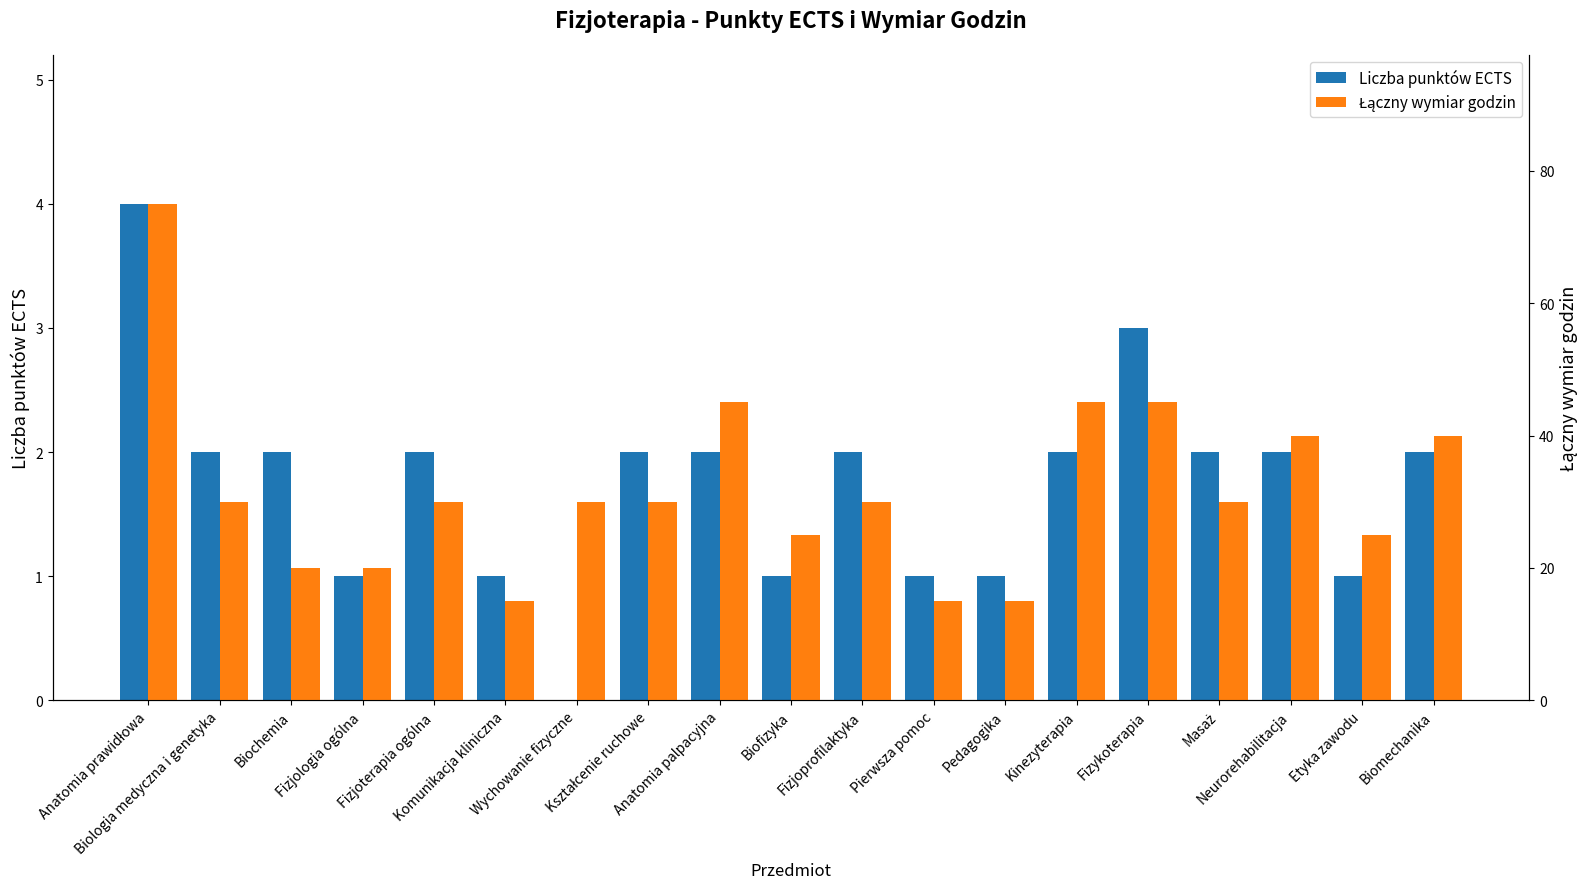

Which series has the largest range (max minus min)?

Łączny wymiar godzin